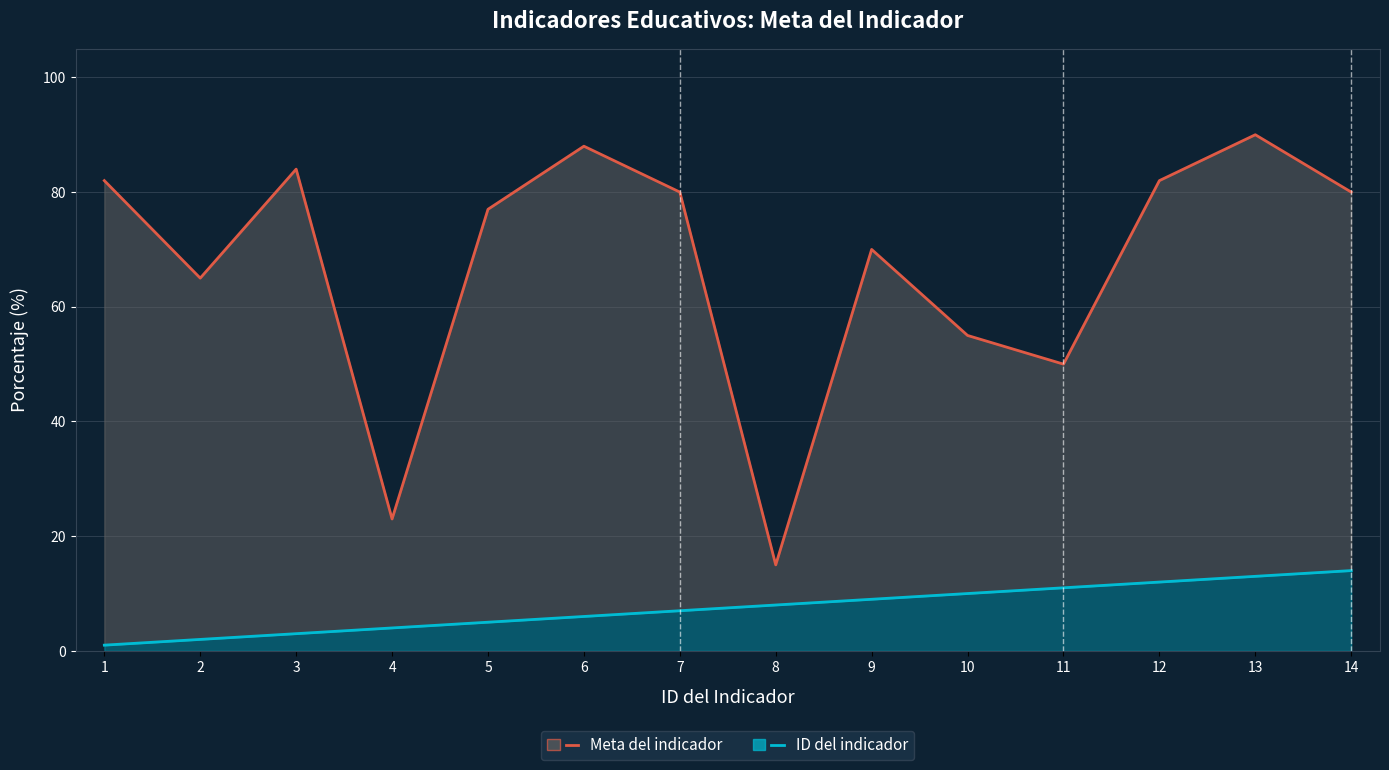

True or false: ID del indicador has more than 2 interior local peaks.

False